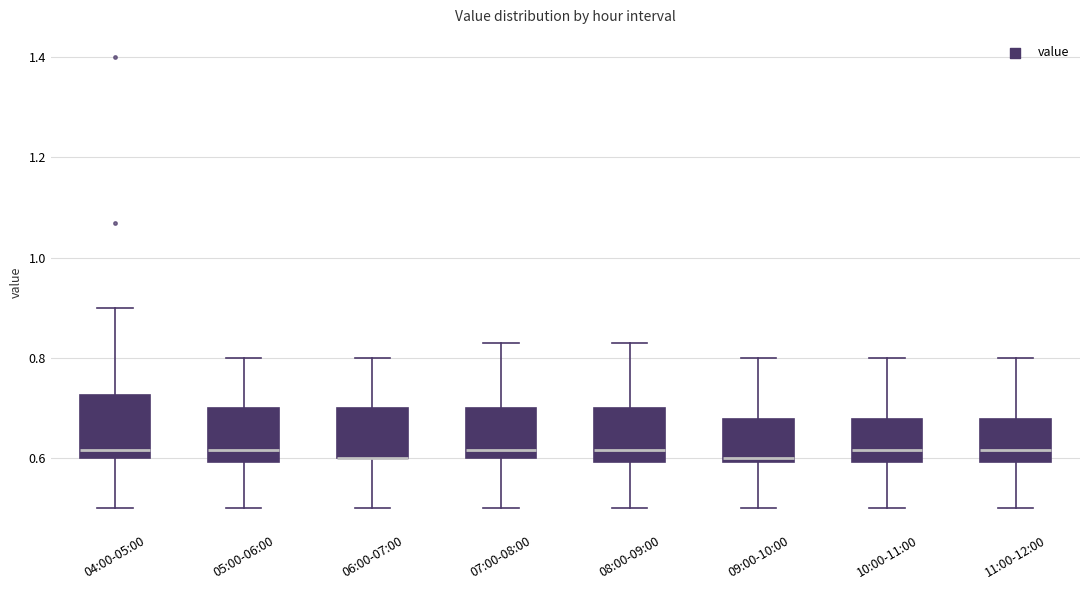

Where does the upper whisker of the box for 09:00-10:00 end on the y-axis? The values are not printed on the chart, so give them approximately, as read against the axis.

0.80